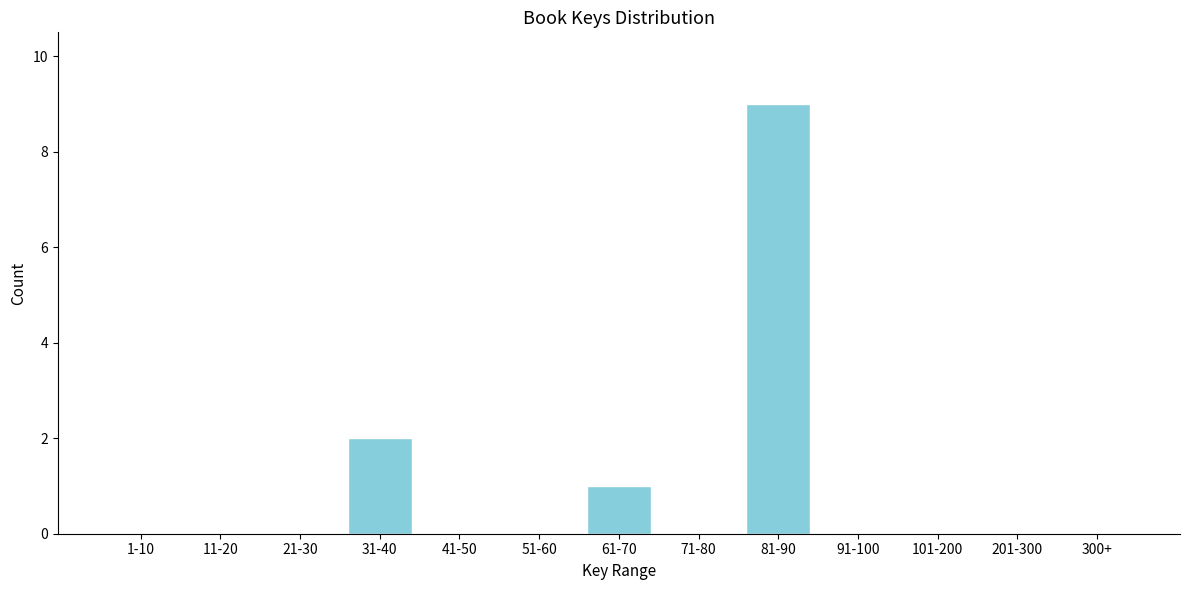

Reading left to right, extract all data points from this chart.

1-10=0	11-20=0	21-30=0	31-40=2	41-50=0	51-60=0	61-70=1	71-80=0	81-90=9	91-100=0	101-200=0	201-300=0	300+=0